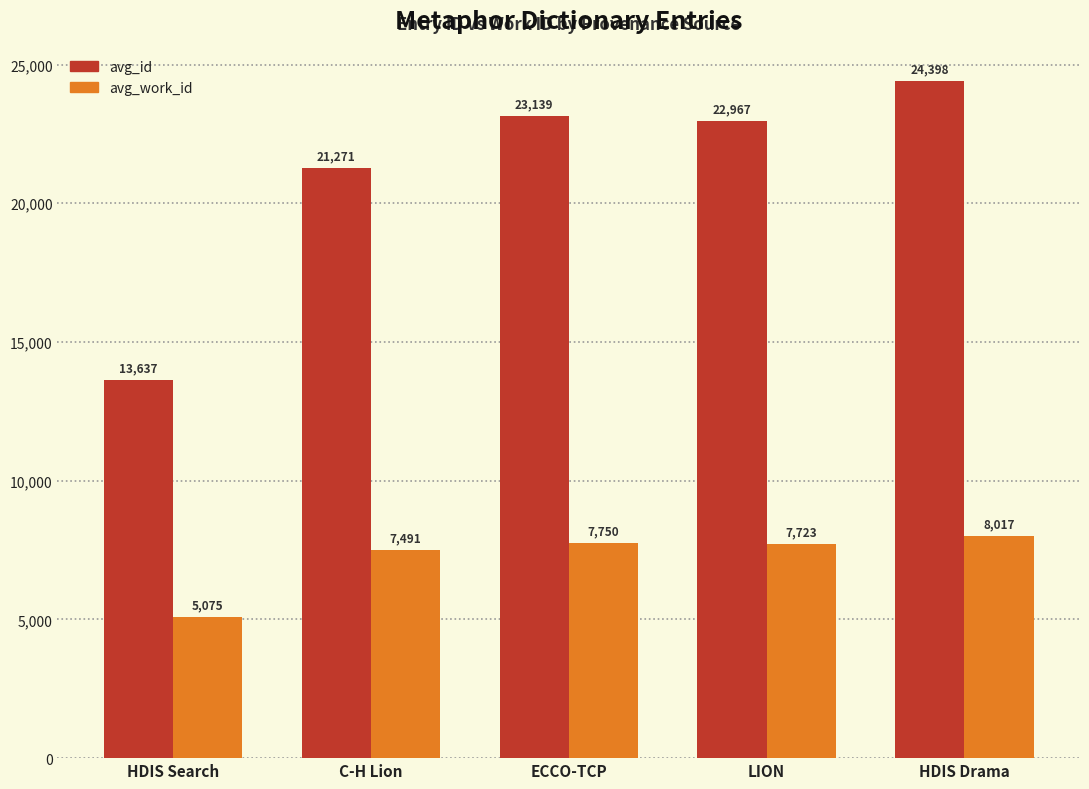

Is it true that avg_id equals 22967 at LION?

True